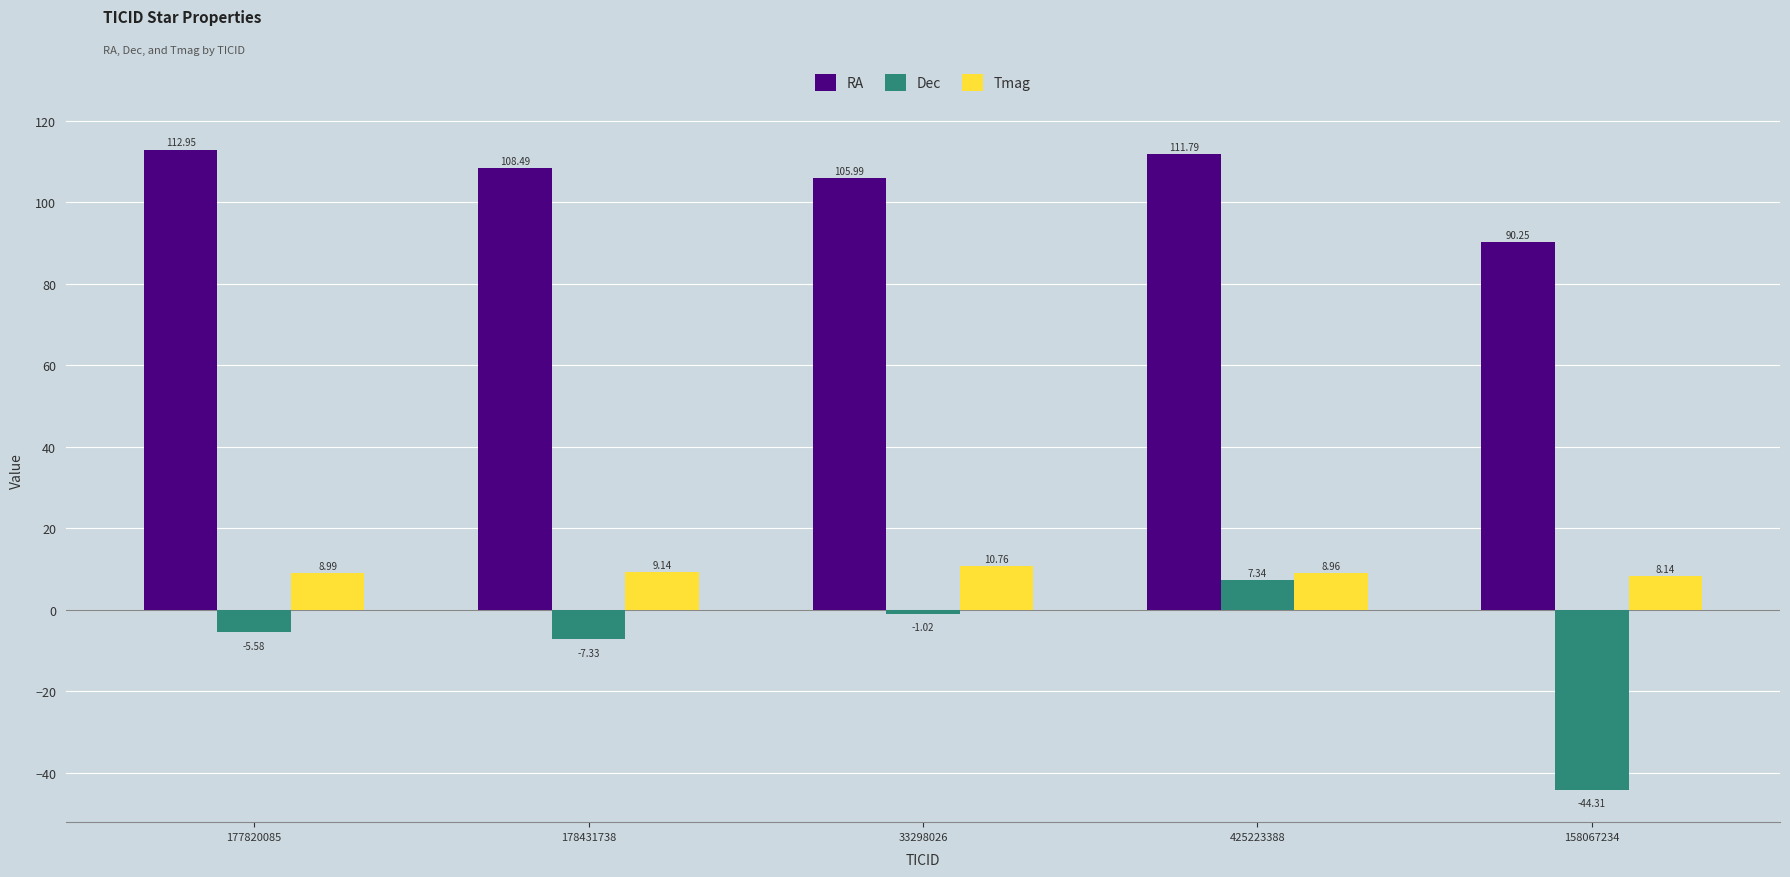

Rank the series at 158067234 from highest to lowest value.

RA, Tmag, Dec